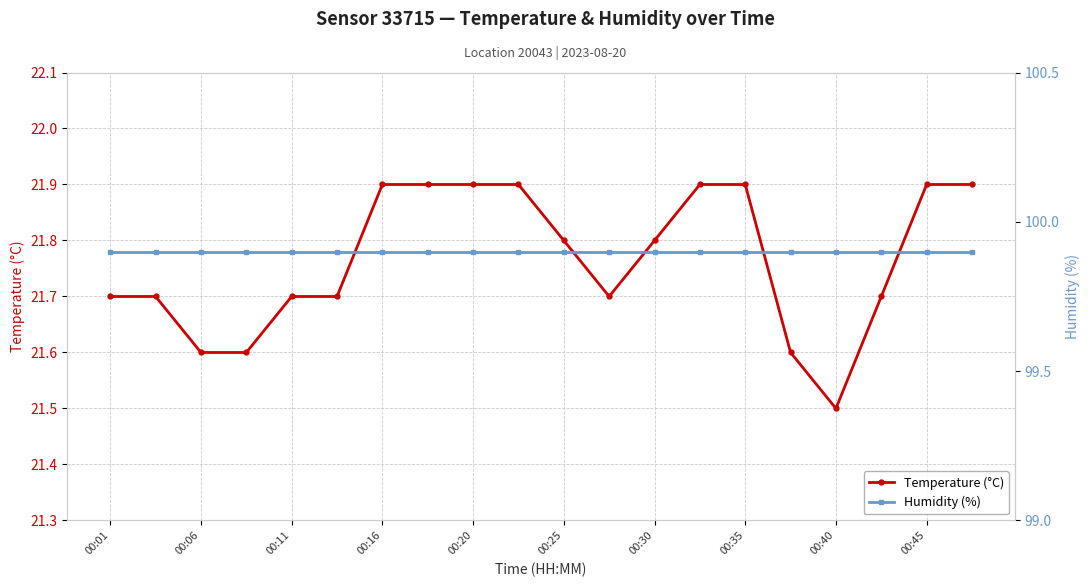

Rank the series by their maximum value, from highest to lowest.

Humidity (%), Temperature (°C)